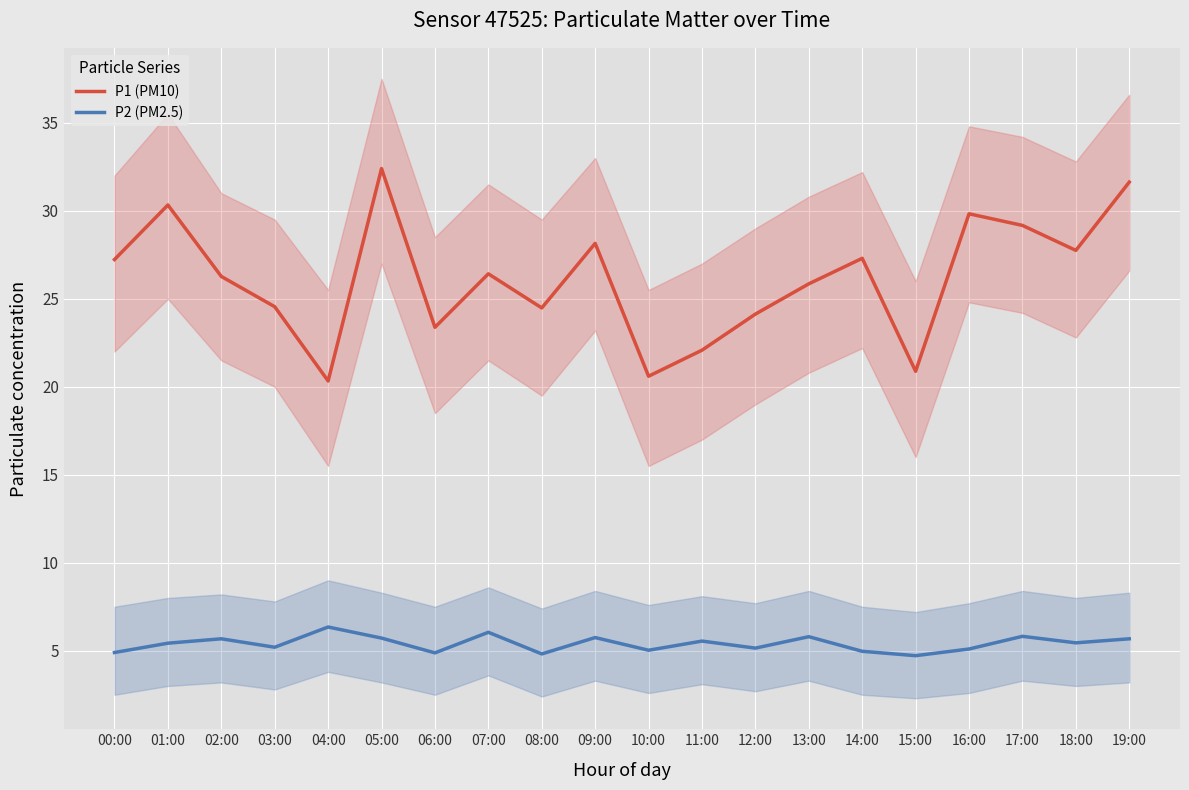

What is the difference between the P2 (PM2.5) values at 16:00 and 09:00?

0.7